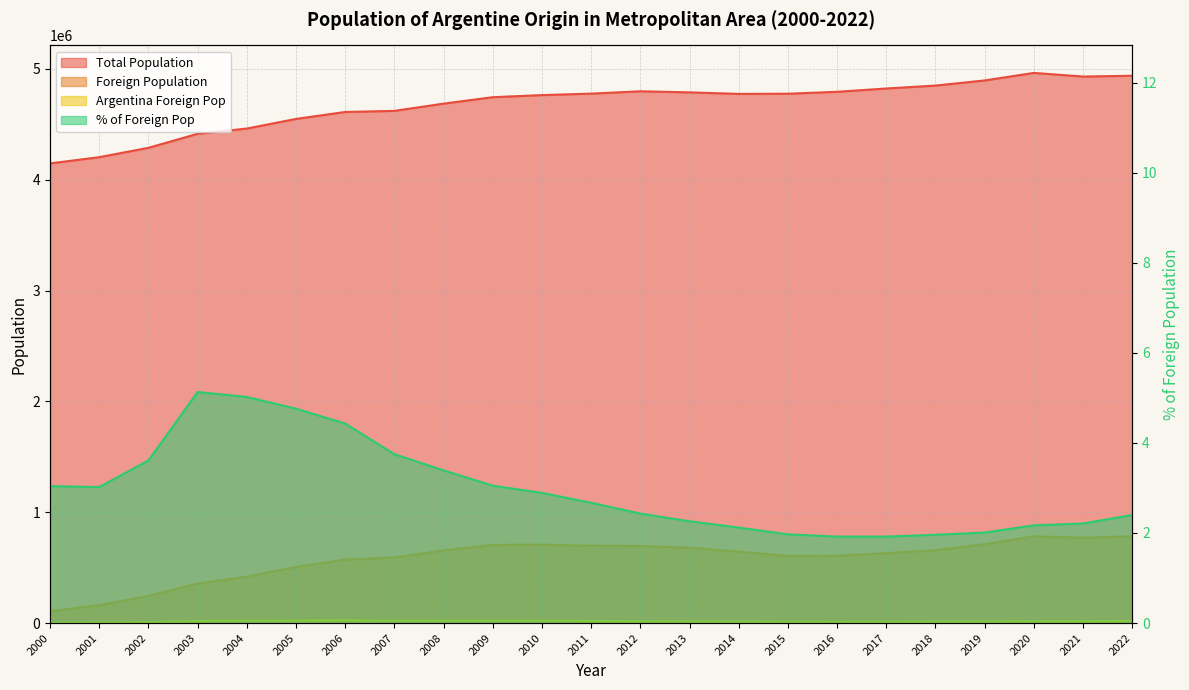

At which label is % of Foreign Pop closest to 3?

2001